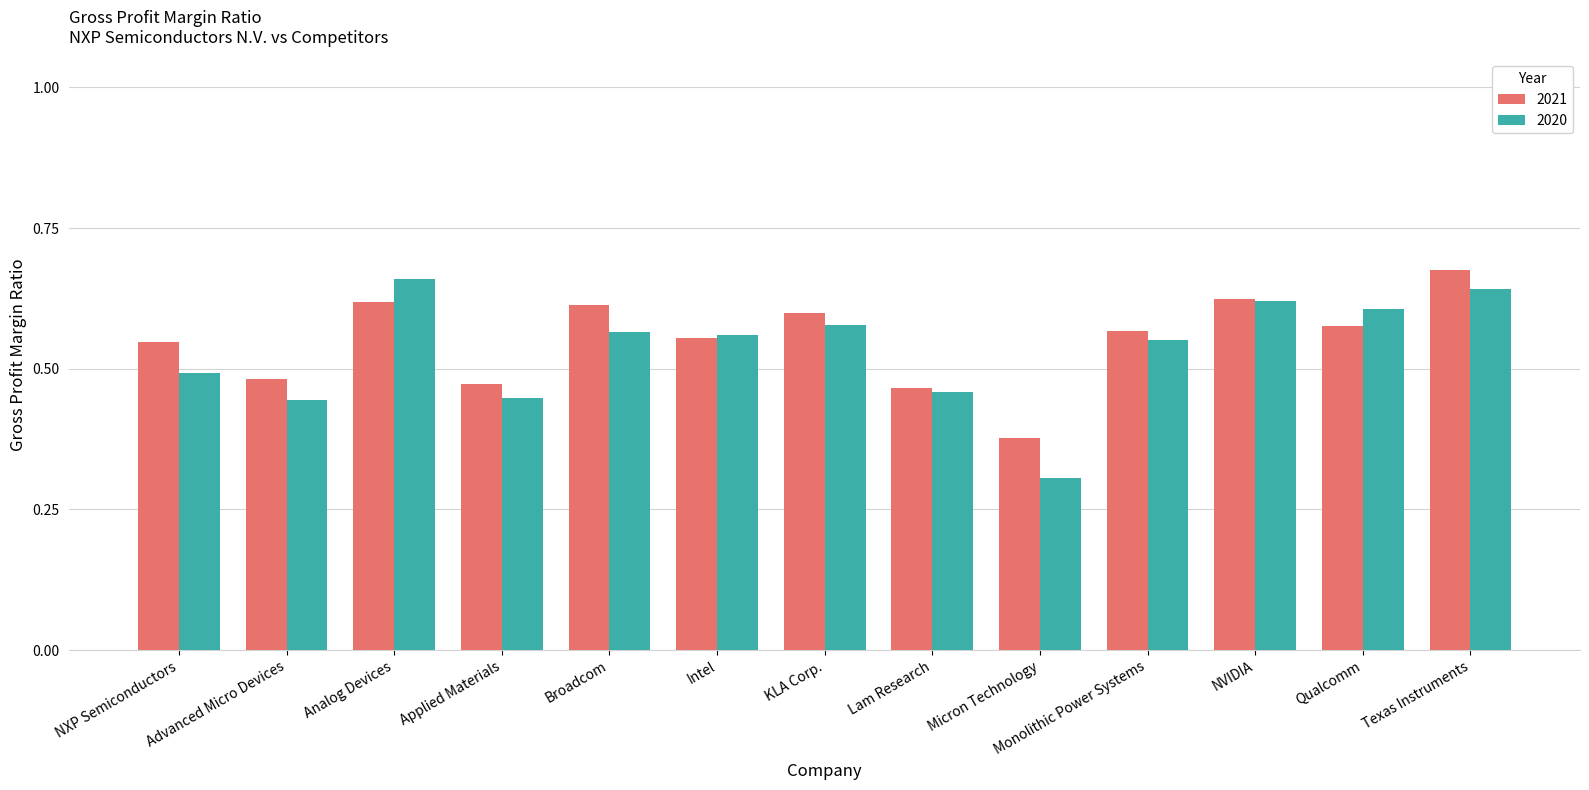

At which category is the sum across all series the highest?

Texas Instruments